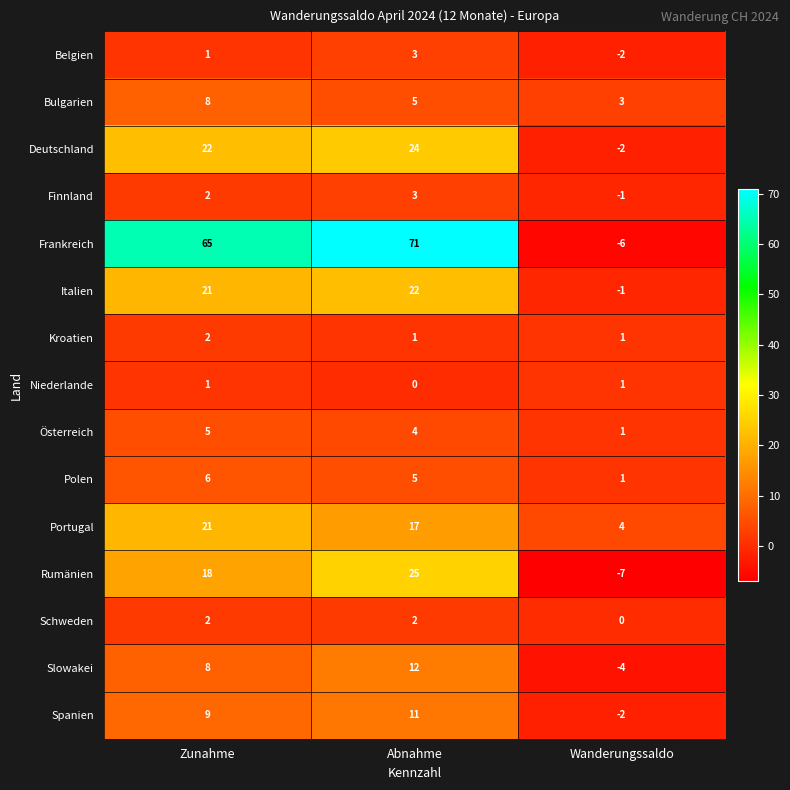

Which category has the highest value in the Kroatien series?

Zunahme